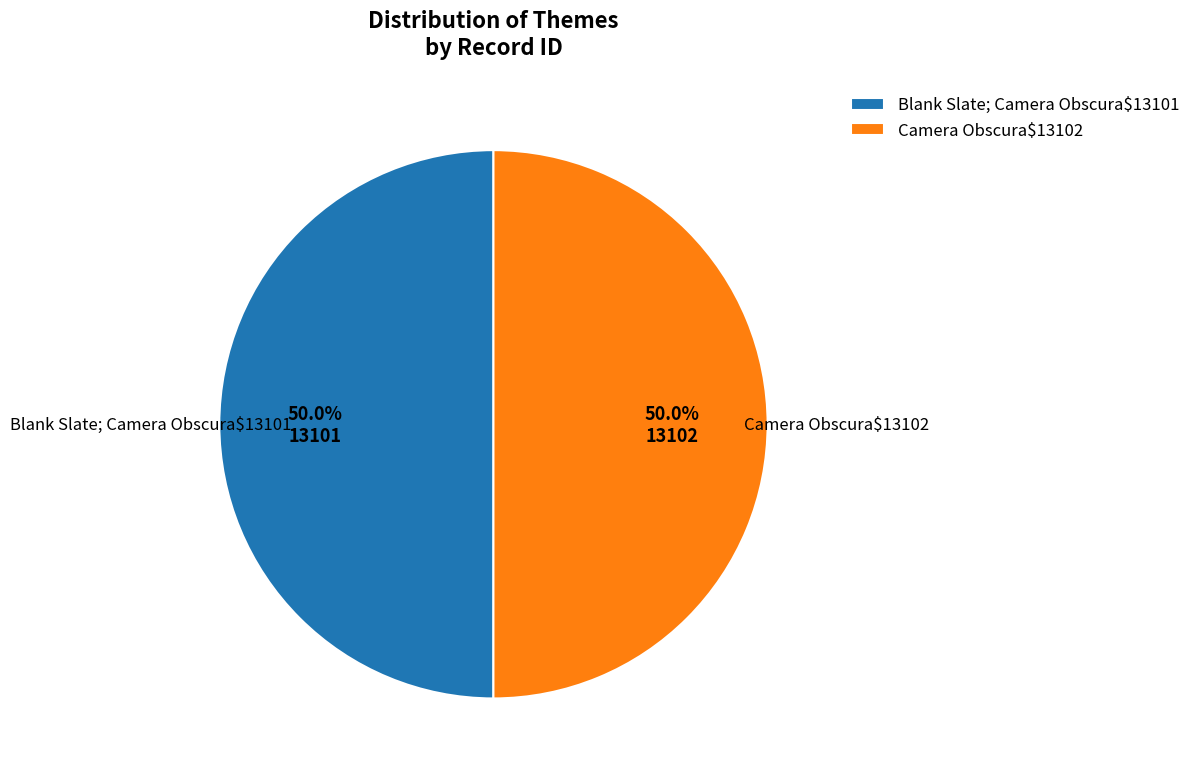

To the nearest percent, what is the average slice percentage?

50%